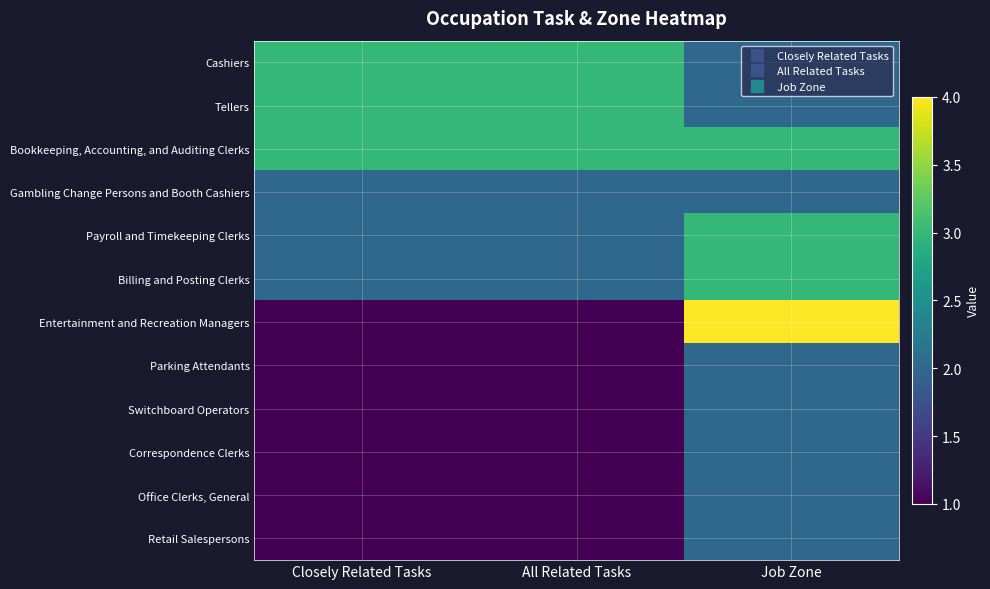

List the series in order of their peak value, highest first.

Entertainment and Recreation Managers, Cashiers, Tellers, Bookkeeping, Accounting, and Auditing Clerks, Payroll and Timekeeping Clerks, Billing and Posting Clerks, Gambling Change Persons and Booth Cashiers, Parking Attendants, Switchboard Operators, Correspondence Clerks, Office Clerks, General, Retail Salespersons